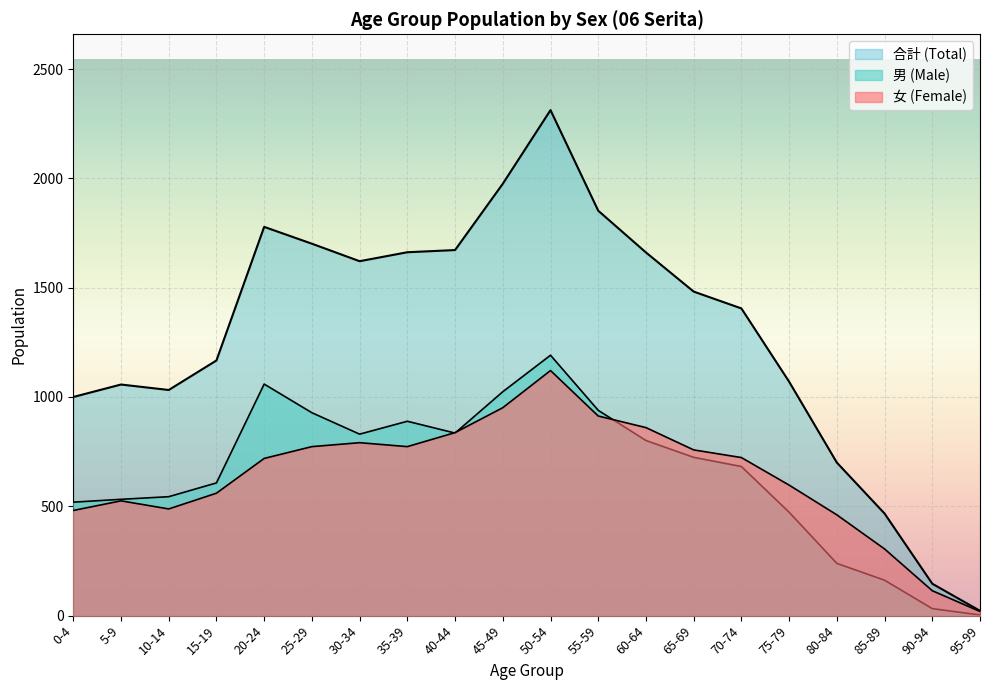

True or false: 合計 (Total) and 女 (Female) cross at least once.

False